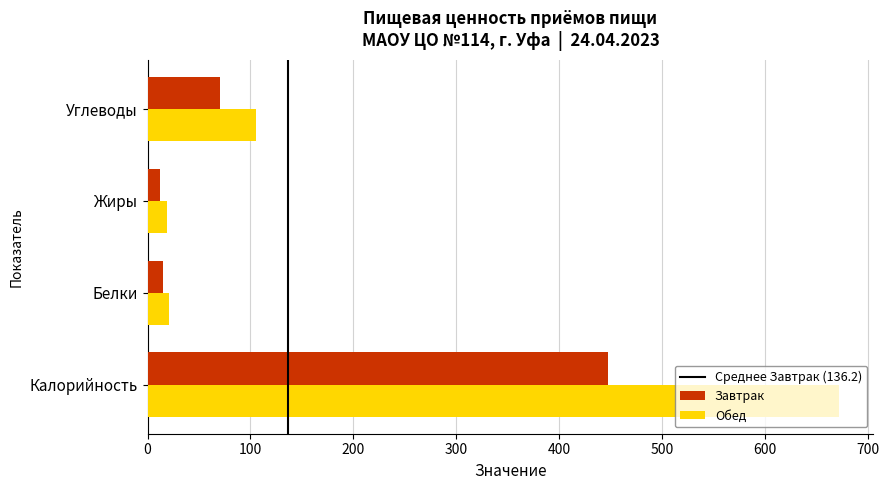

What is the difference between the Обед values at Жиры and Белки?

2.5